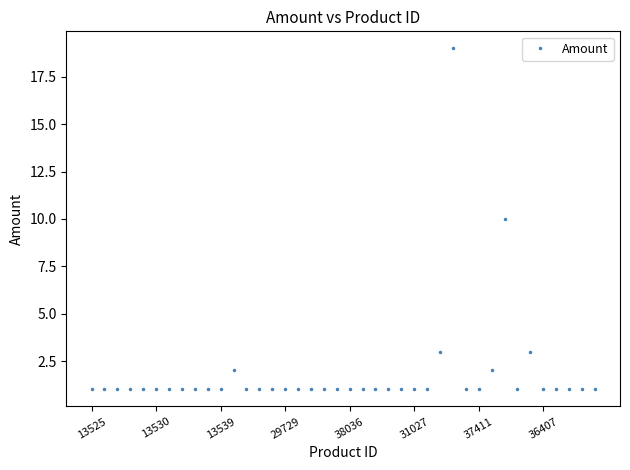

What is the sum of all values?

73